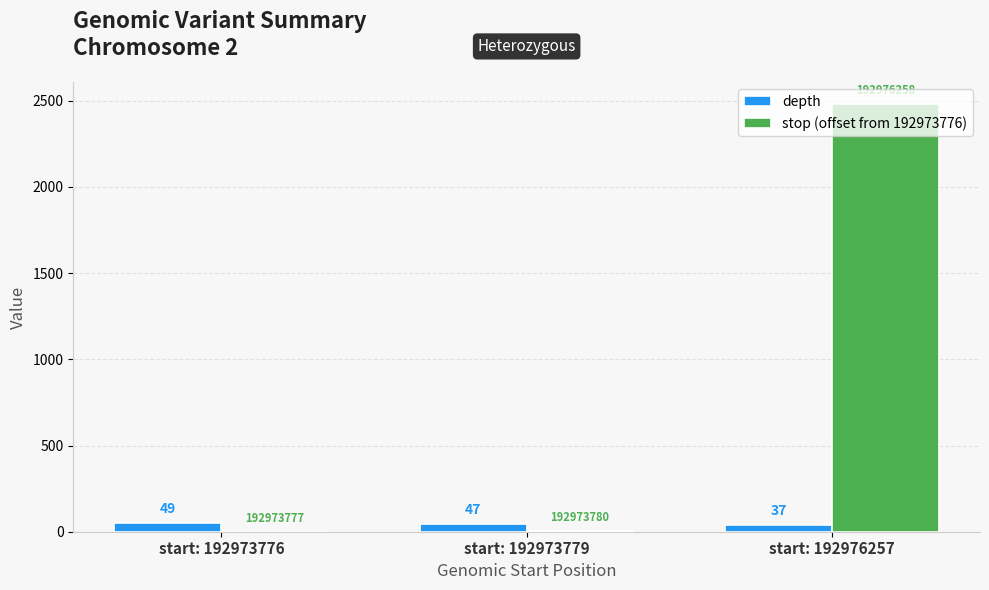

What is the greatest value displayed?

2482